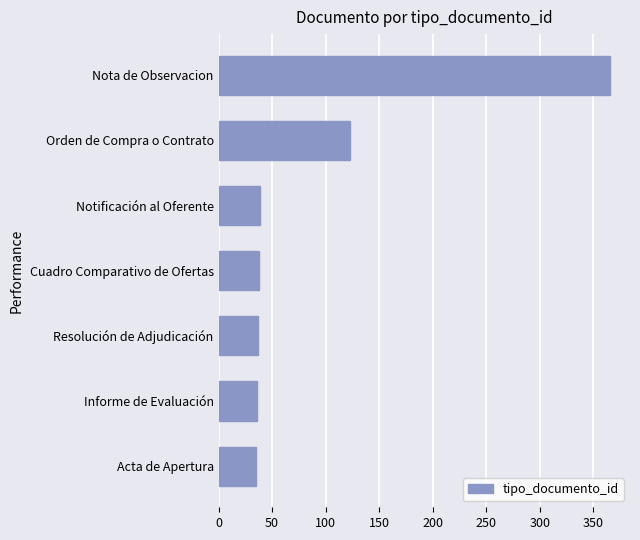

Approximately how many times larger is the value at Orden de Compra o Contrato compared to Informe de Evaluación?

3.4